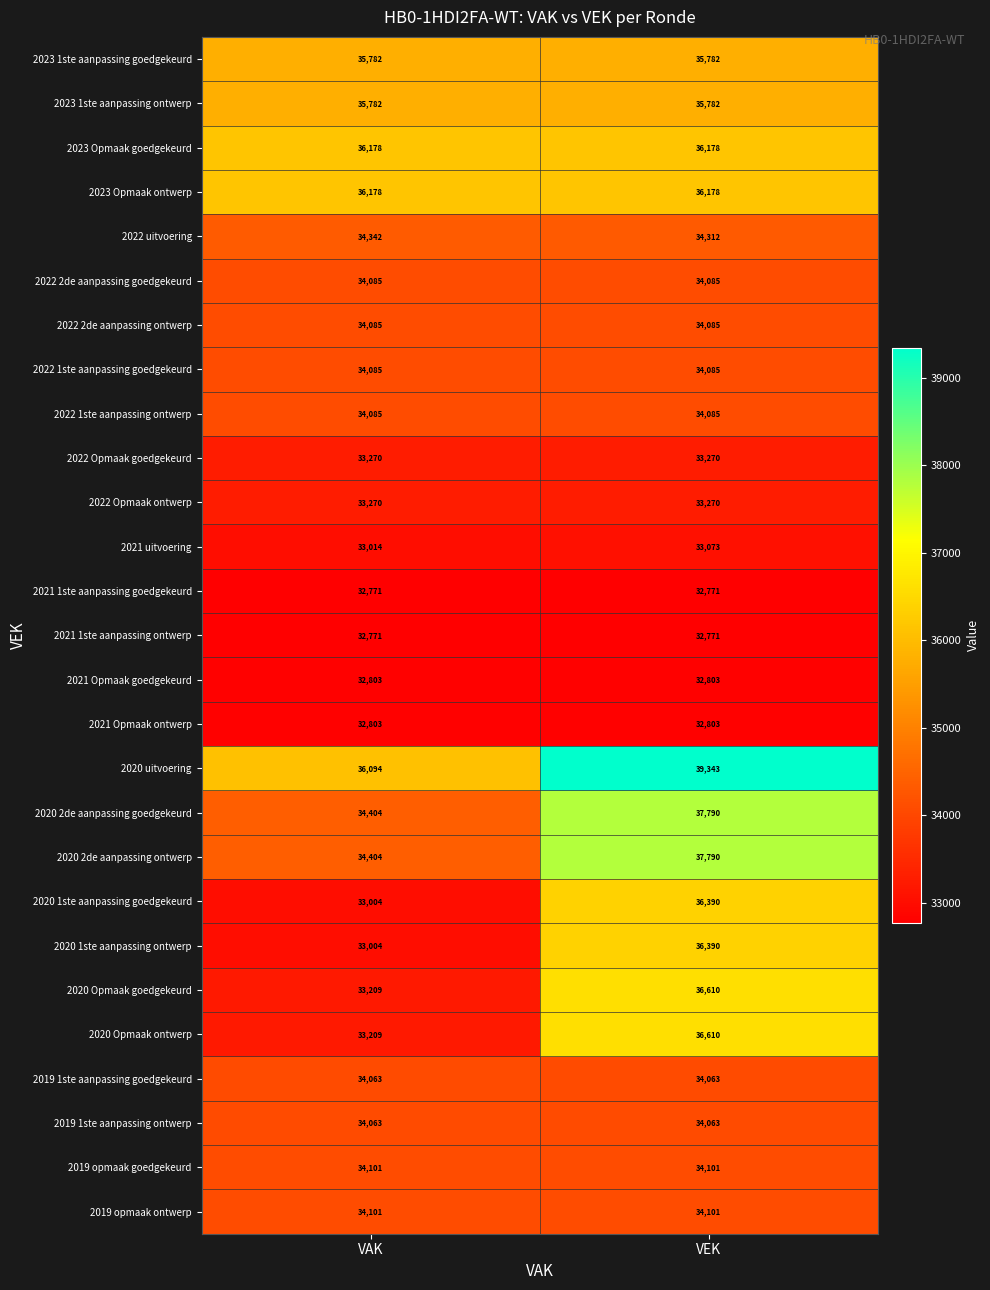

What is the spread (max minus min) of values at VAK?

3407